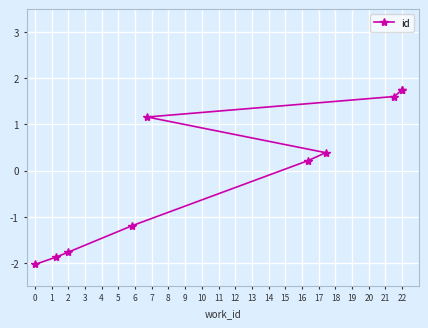

Is this an area chart (filled region under the line)?

No